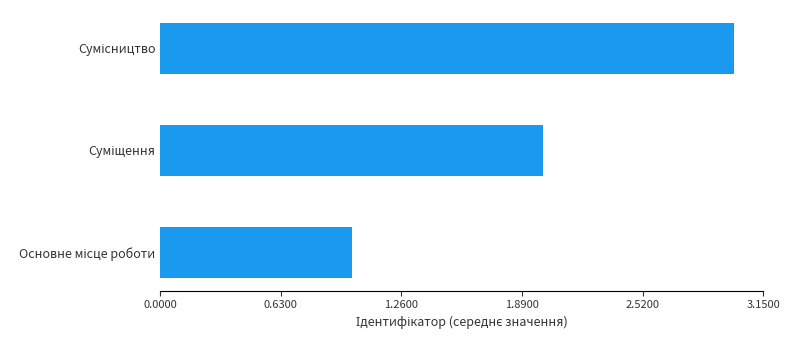

What is the sum of all values?

6